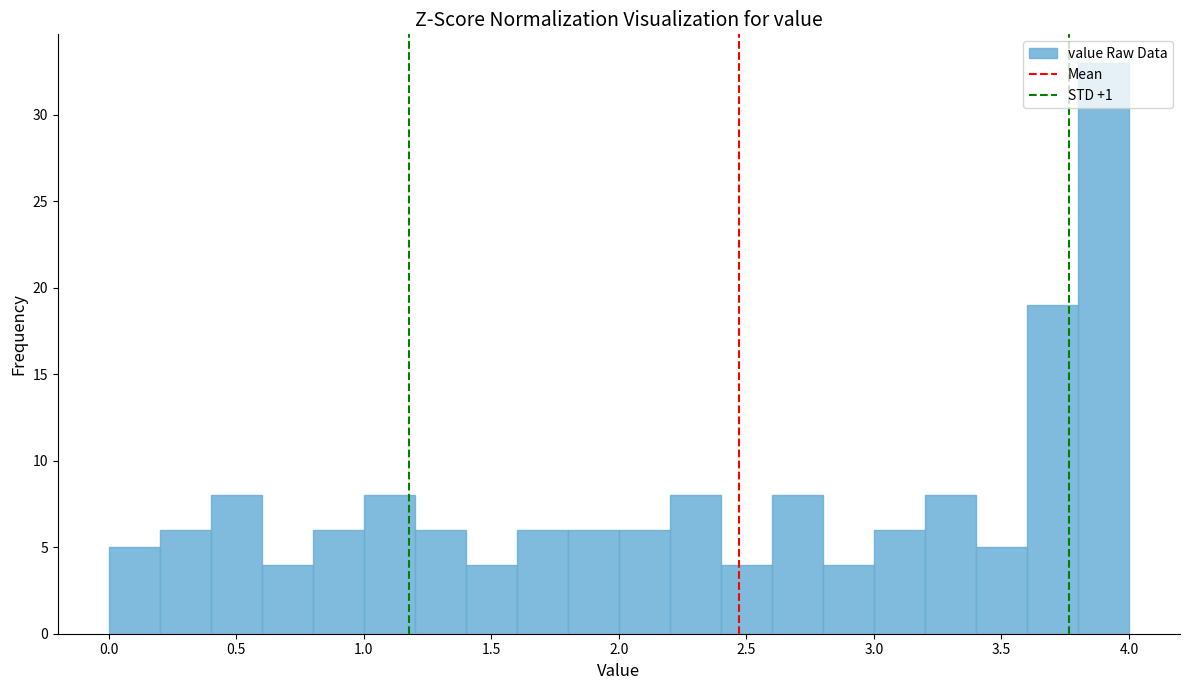

Which range on the x-axis has the tallest bar?

3.8 to 4.0